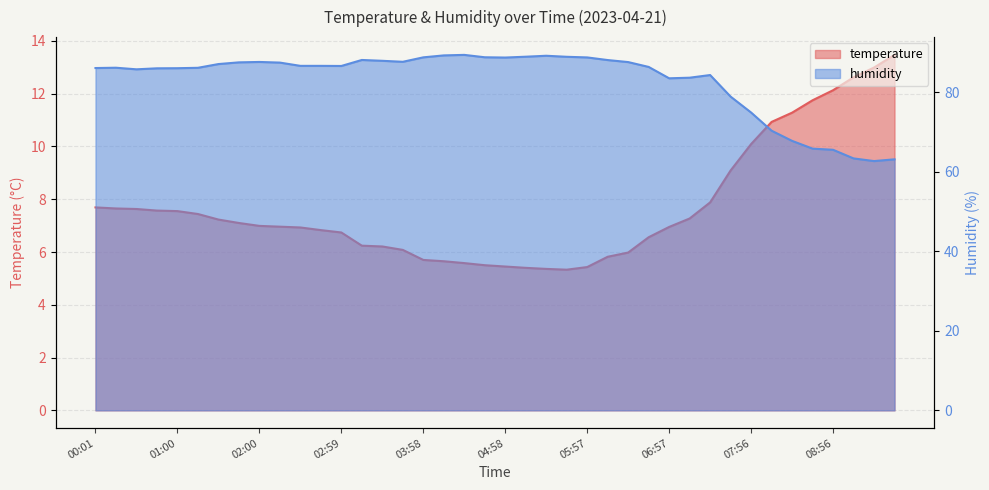

What is the label of the 29th point from the right?

02:44